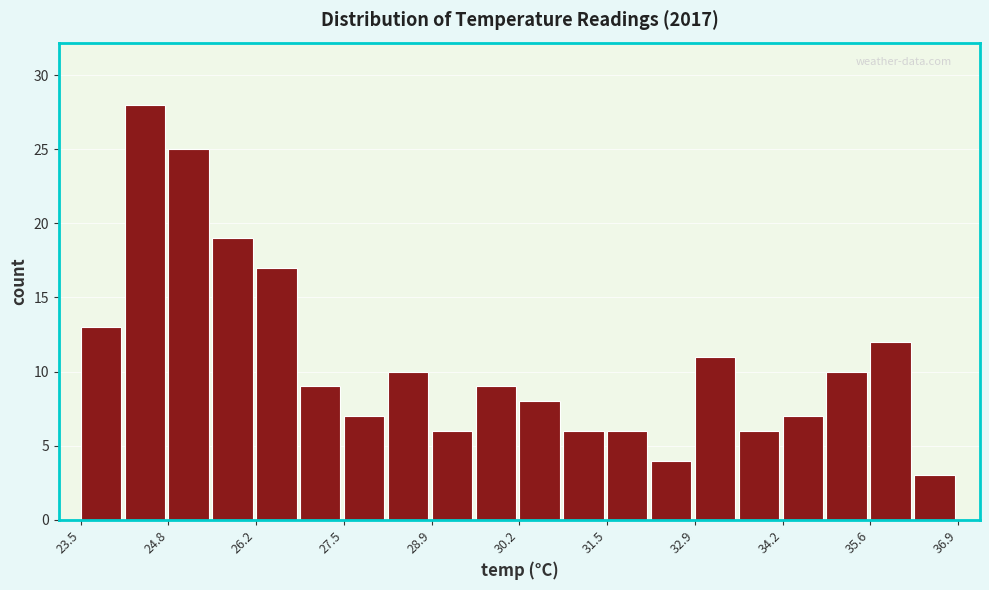

Around what value on the x-axis is the tallest bar? Give the approximate position of its centre, as read against the axis.

24.4